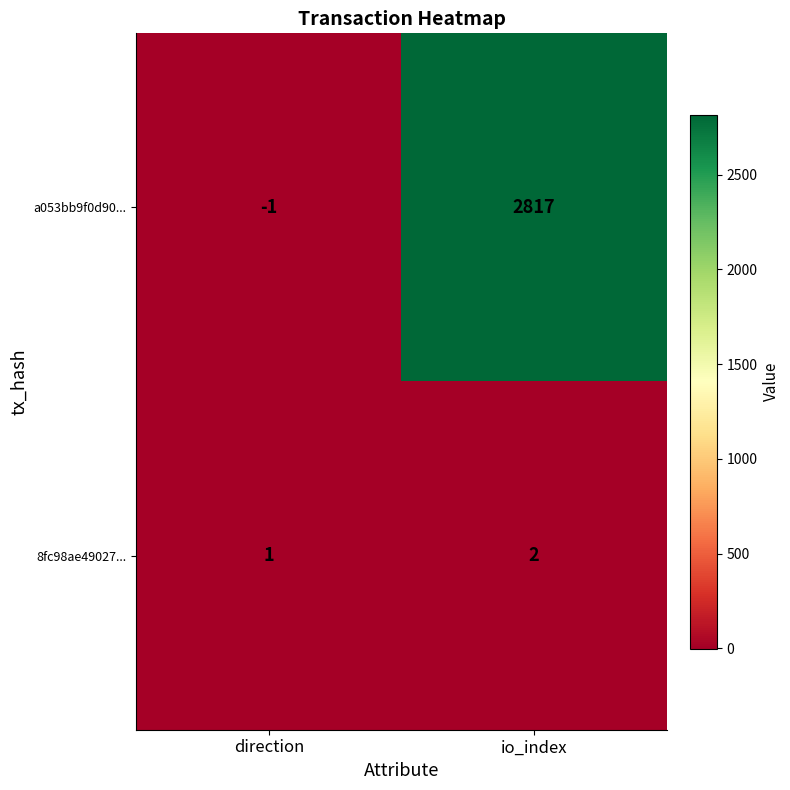

Which series has the widest spread of values?

a053bb9f0d90...